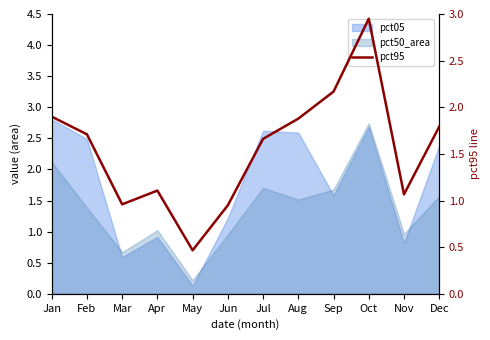

Rank the categories by value from lowest to highest.

May, Jun, Mar, Nov, Apr, Jul, Feb, Dec, Aug, Jan, Sep, Oct